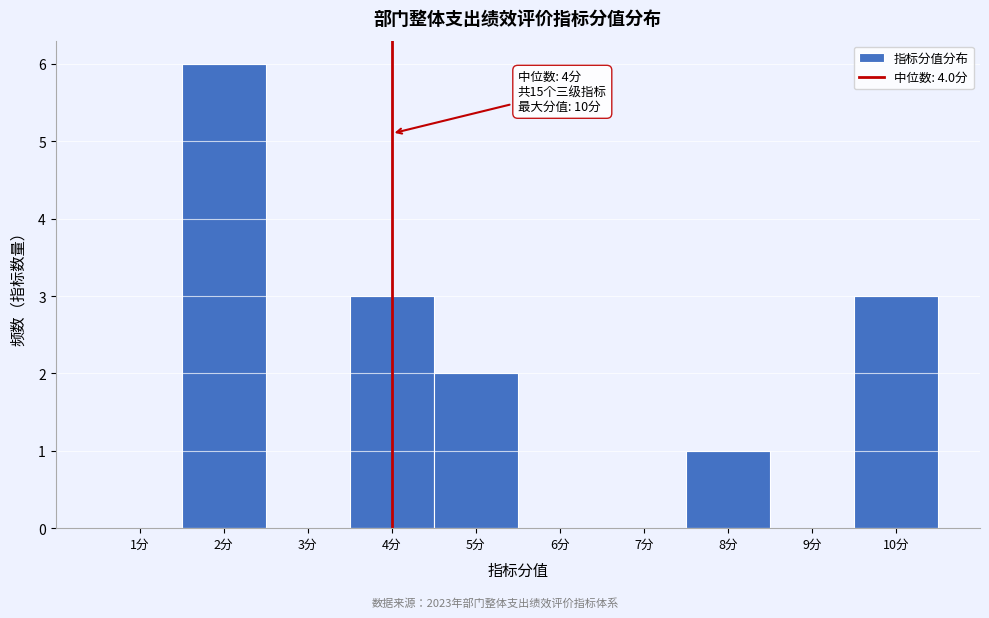

Over which range of the x-axis is the bar tallest?

1.5 to 2.5